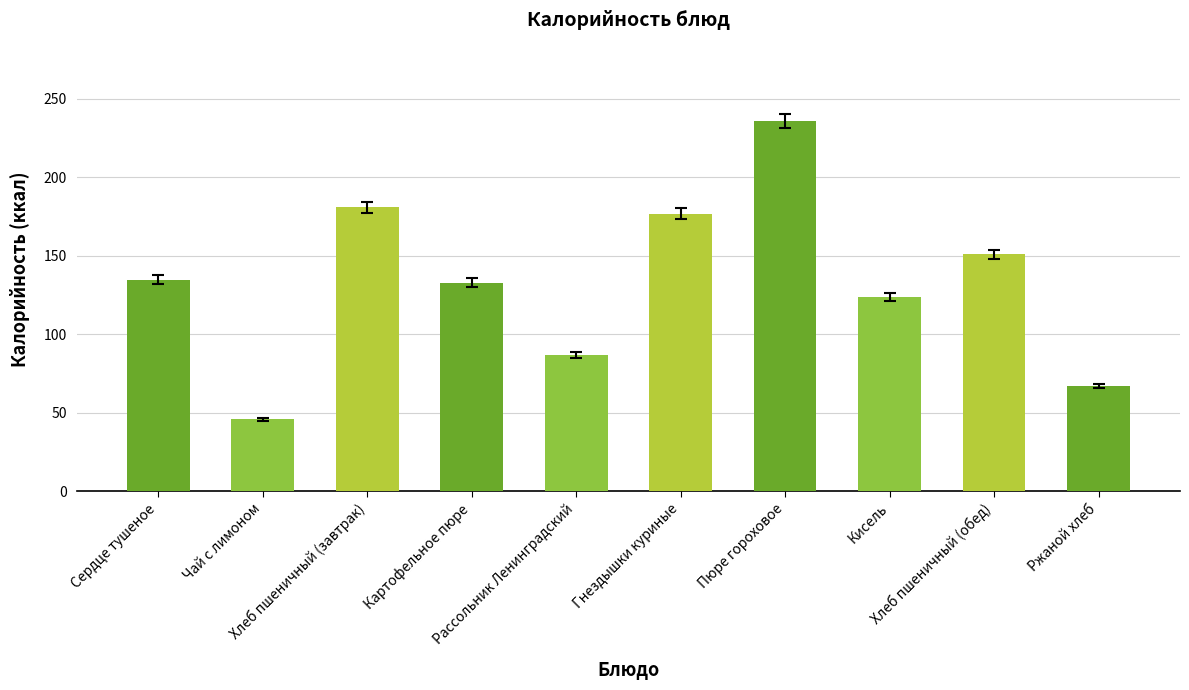

What is the minimum value shown in the chart?

46